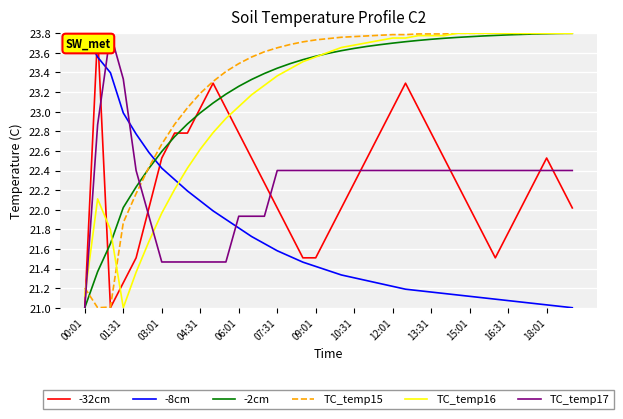

How many times do -8cm and TC_temp17 cross each other?

3